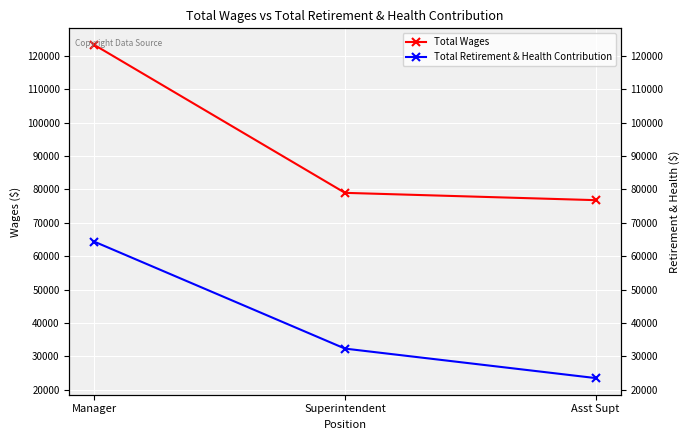

What is the greatest value displayed?

123209